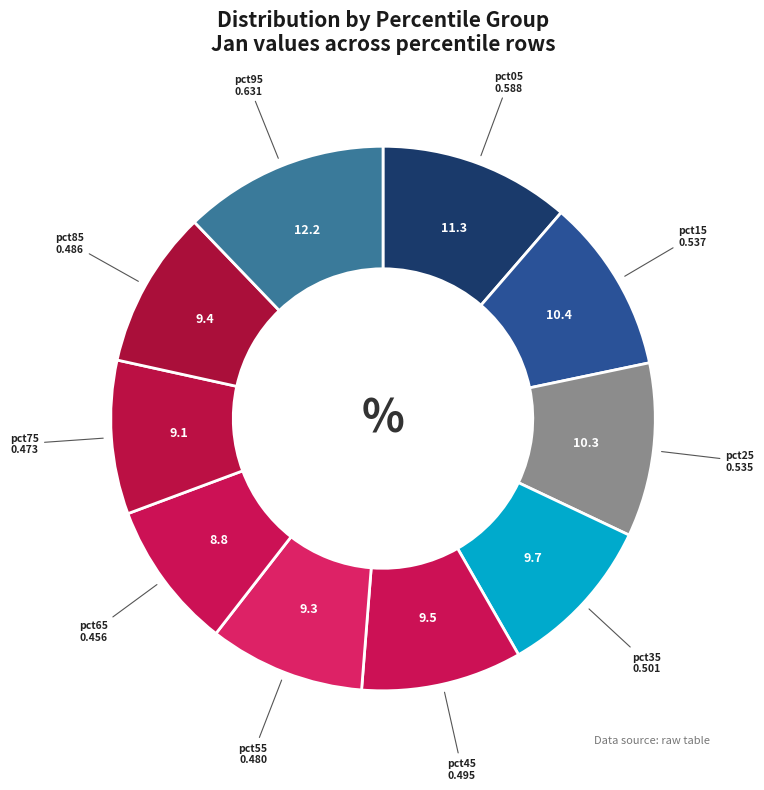

Does pct65 represent more than half of the total?

No